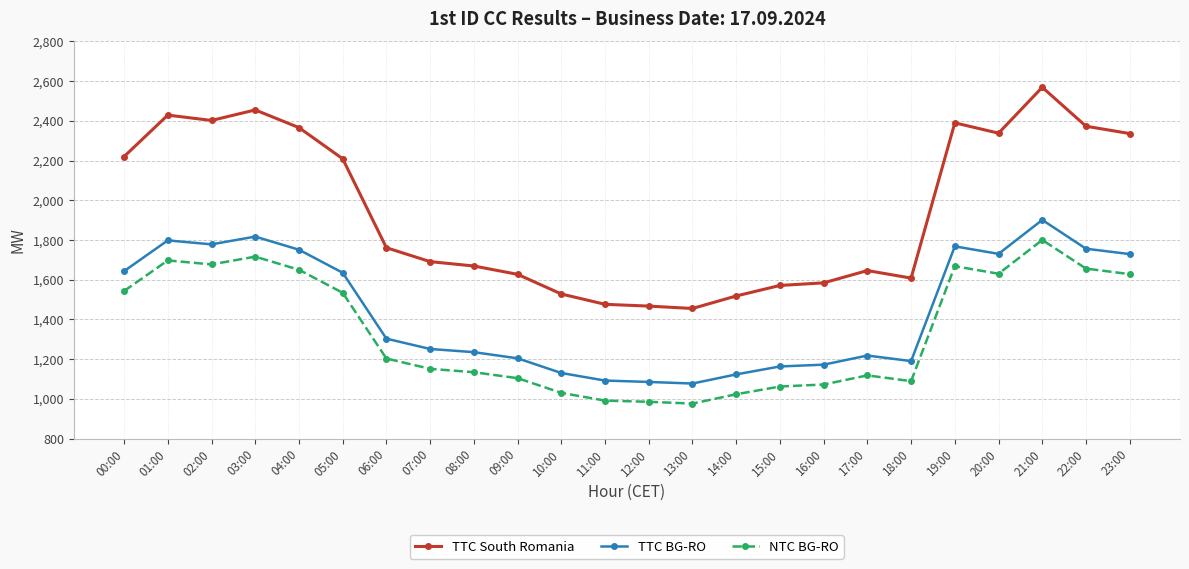

What is the total value across all series at 18:00?

3887